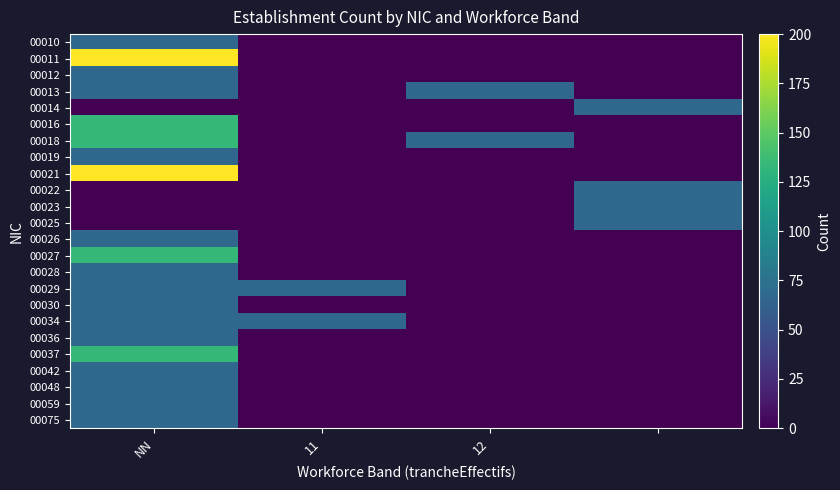

Rank the series by their maximum value, from highest to lowest.

00011, 00021, 00016, 00018, 00027, 00037, 00010, 00012, 00013, 00014, 00019, 00022, 00023, 00025, 00026, 00028, 00029, 00030, 00034, 00036, 00042, 00048, 00059, 00075